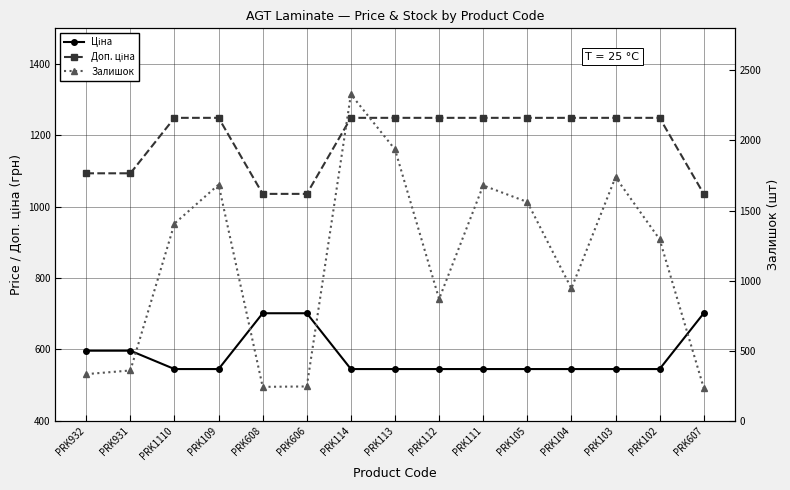

What value does the Доп. ціна series have at PRK111?

1249.1